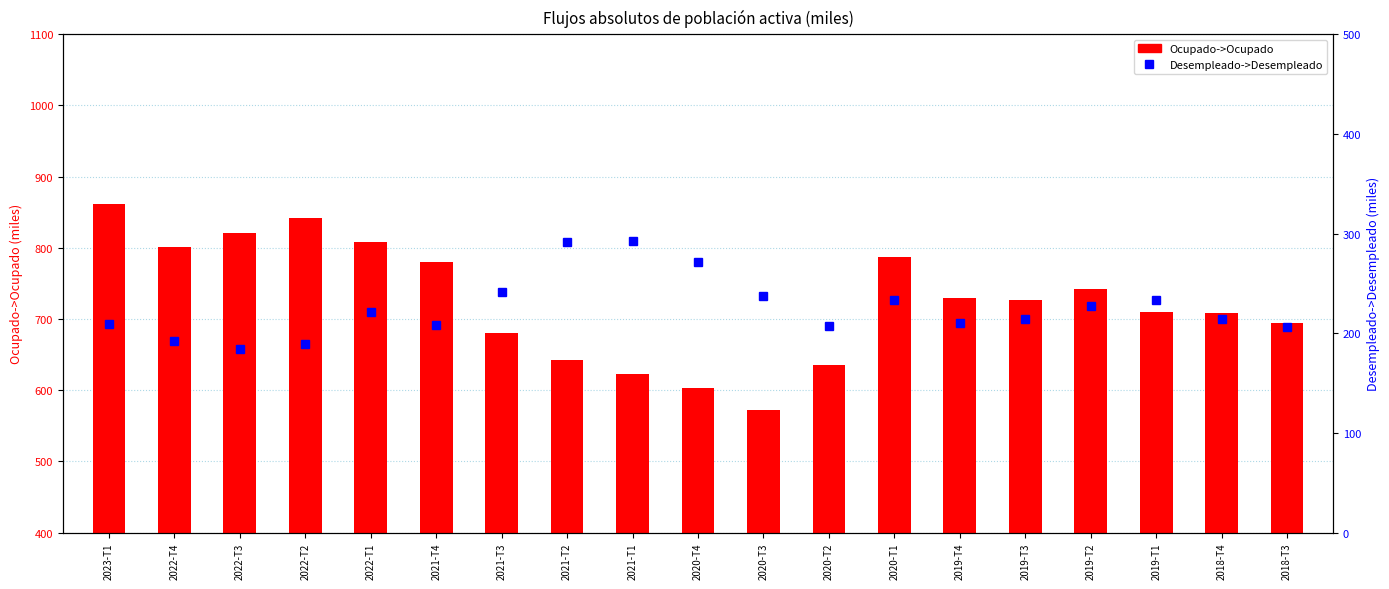

Count the number of data series in this chart.

2